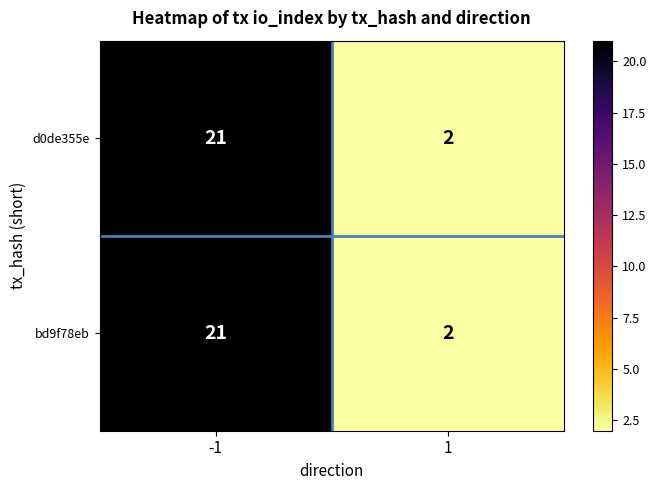

What is the total value across all series at -1?

42